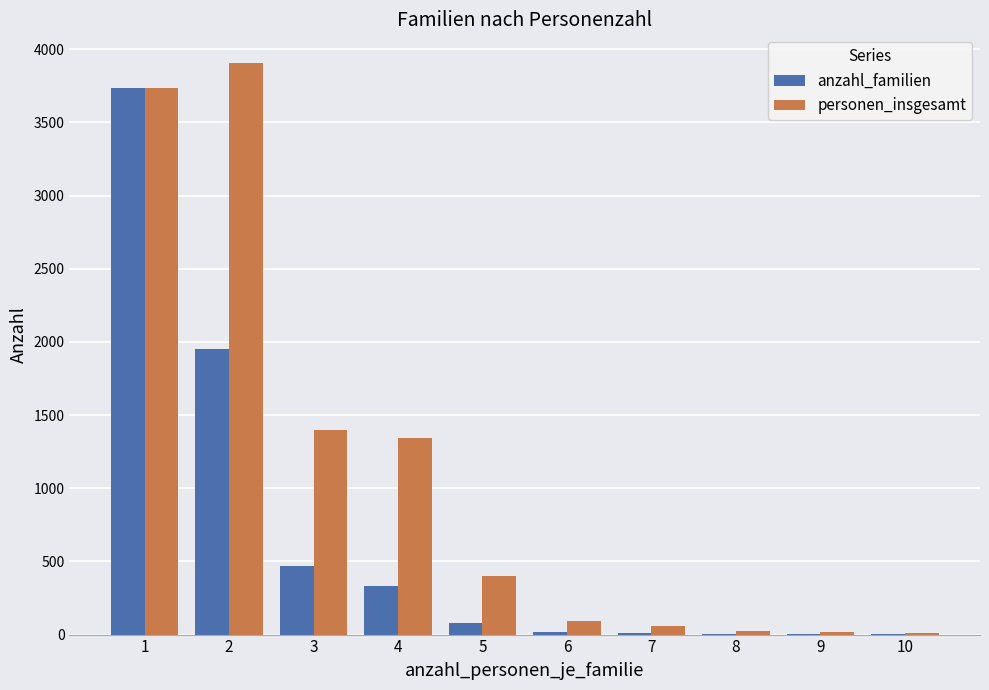

What is the total value across all series at 5?

480